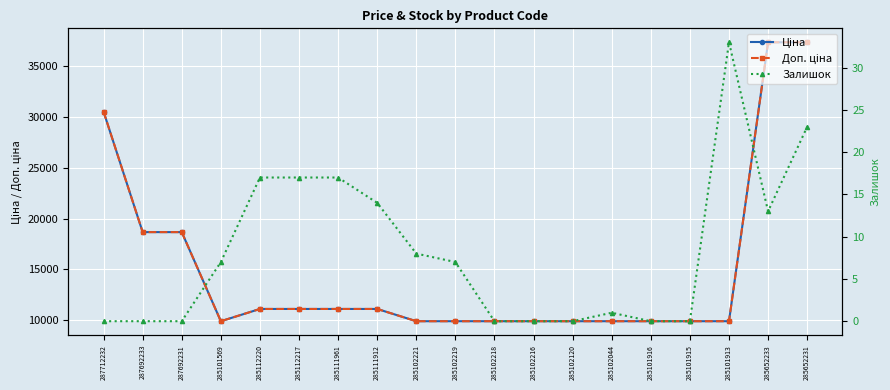

True or false: Доп. ціна and Залишок intersect in this chart.

False